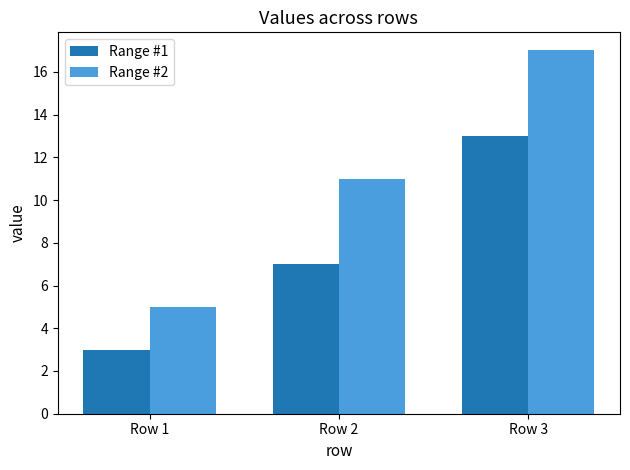

The value of Range #1 at Row 2 is 4. True or false?

False